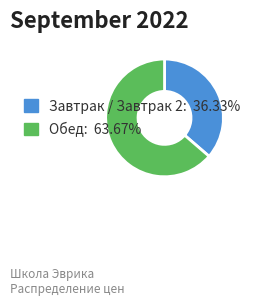

How many segments does this pie chart have?

2